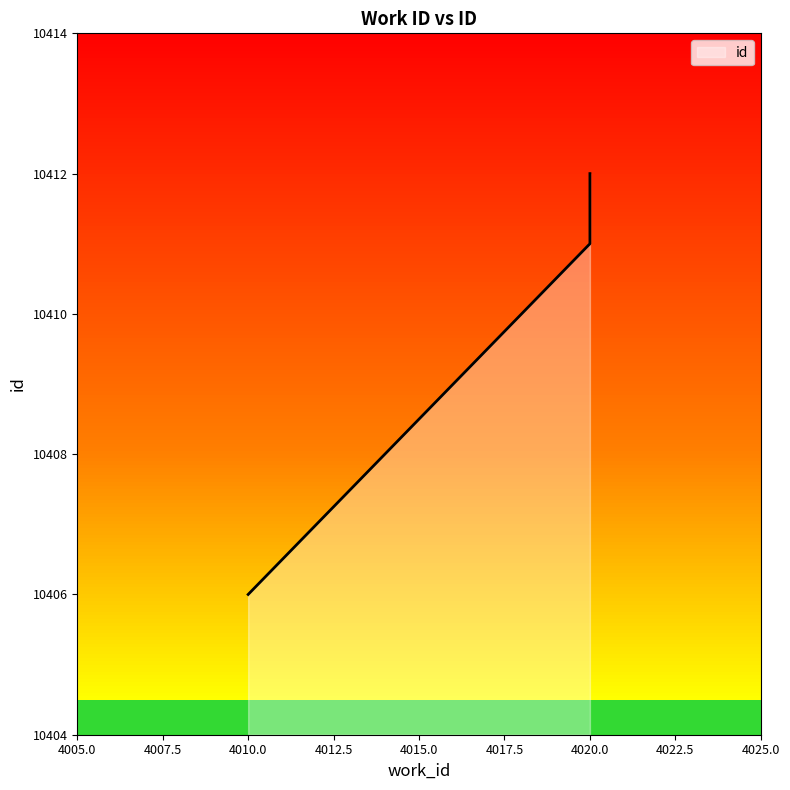

What is the sum of the values at 4020 and 4020?

20823